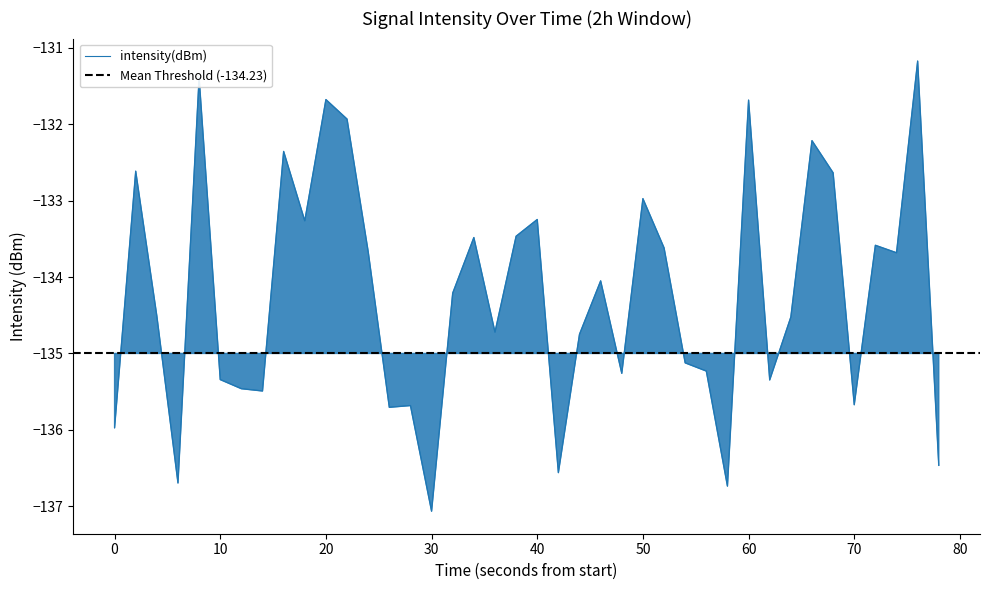

What is the maximum value shown in the chart?

-131.2